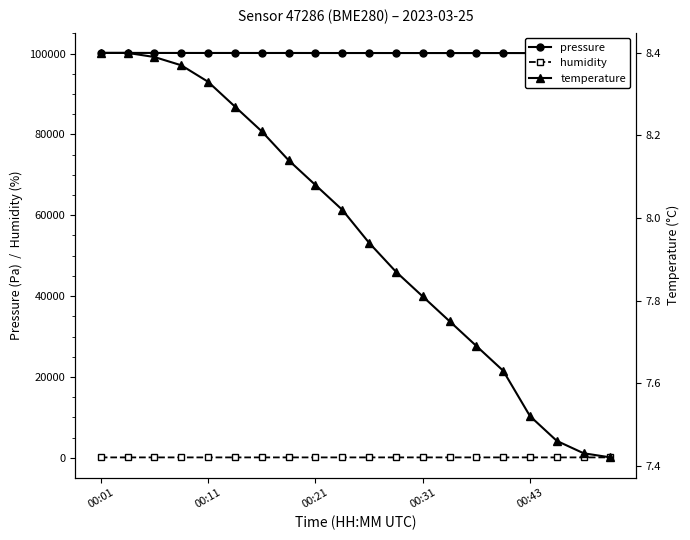

What position from the right is 6?

14